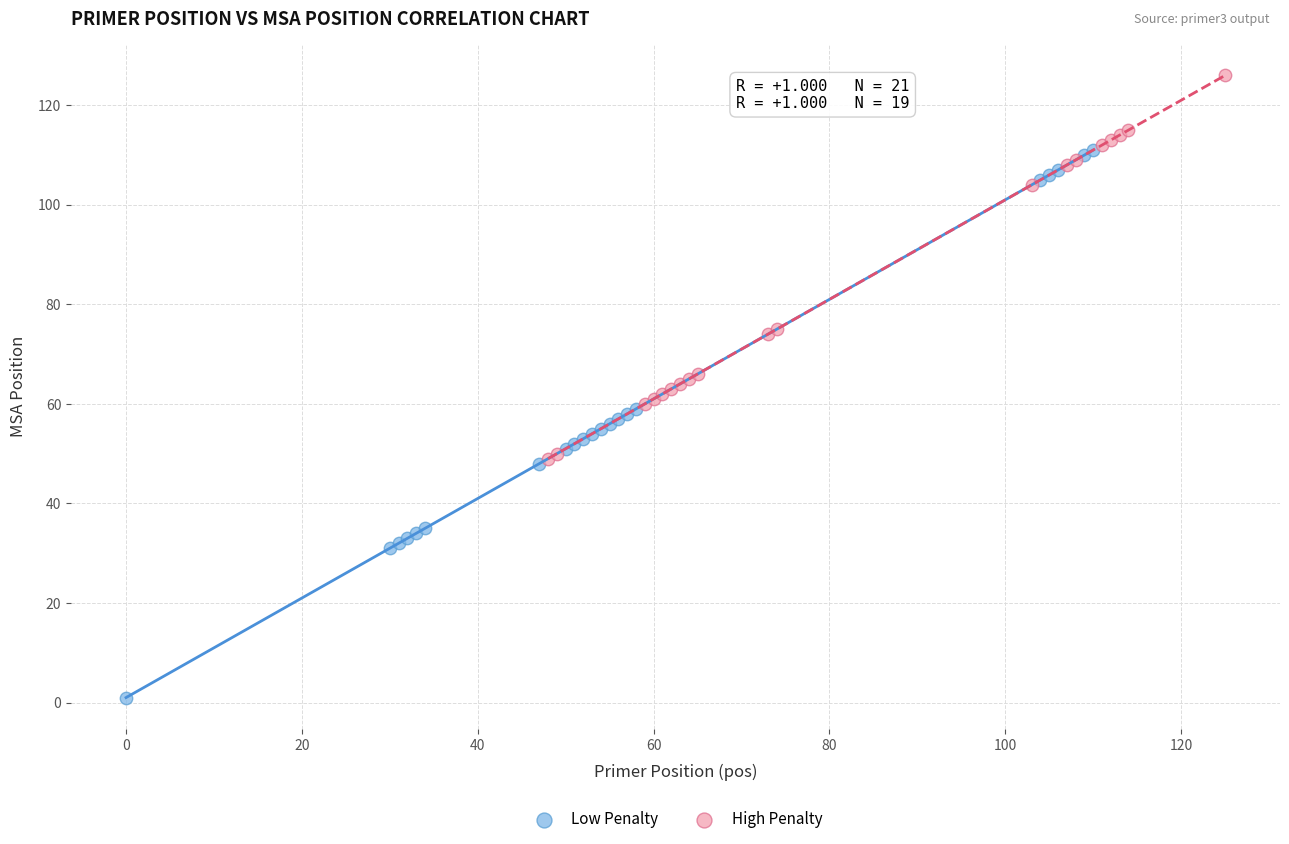

Which series has the widest spread of Y values?

Low Penalty